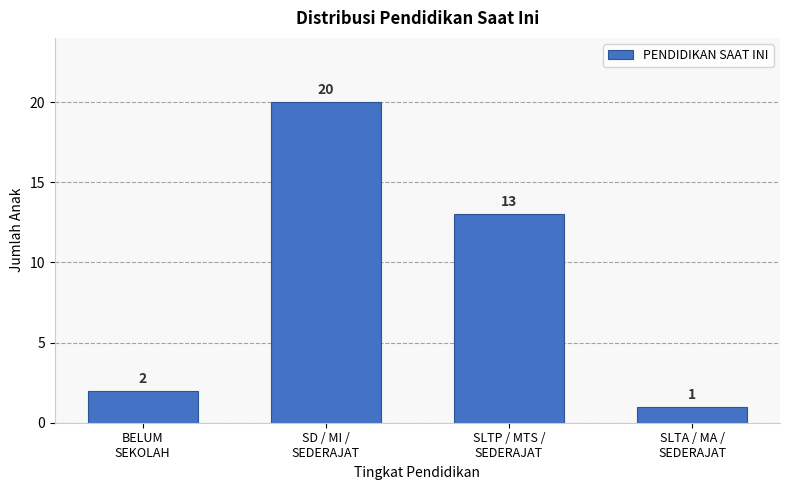

Reading right to left, transcribe all the data shown in this chart.

1	13	20	2